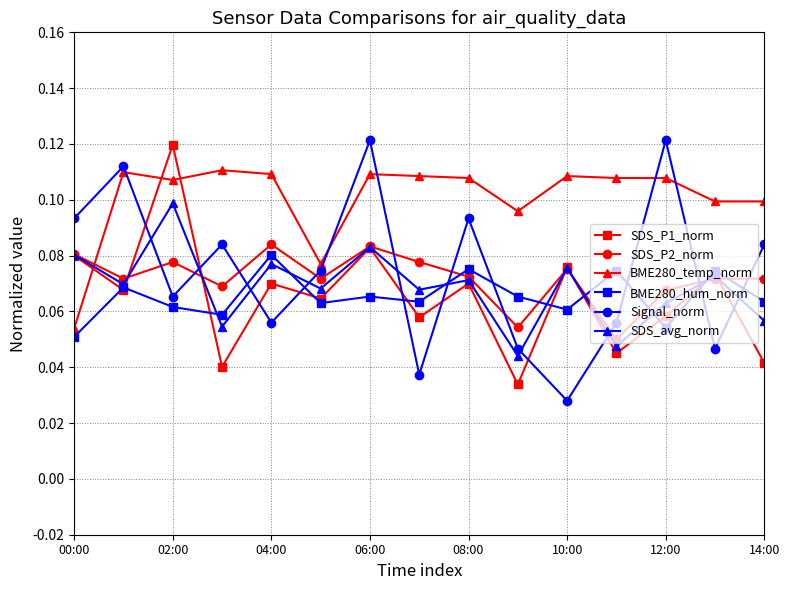

Which series ends up on top after the final intersection of SDS_avg_norm and BME280_temp_norm?

BME280_temp_norm